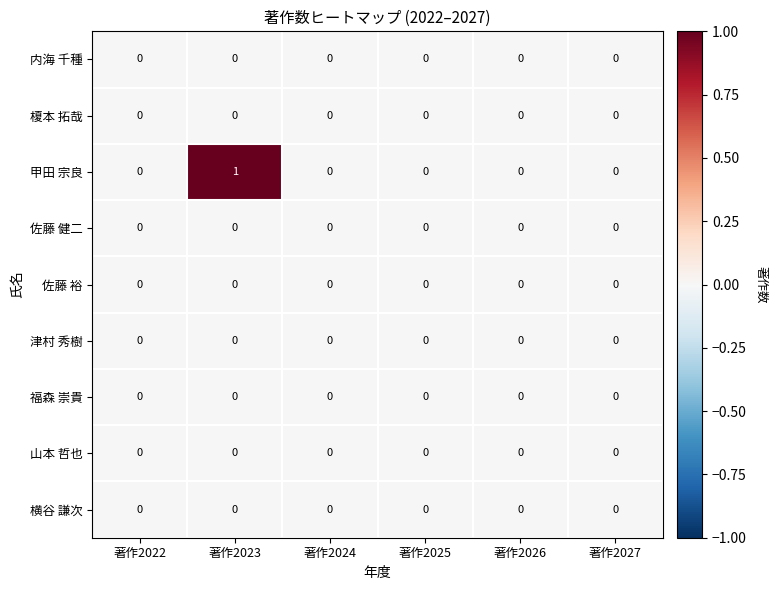

Which series has the largest range (max minus min)?

甲田 宗良